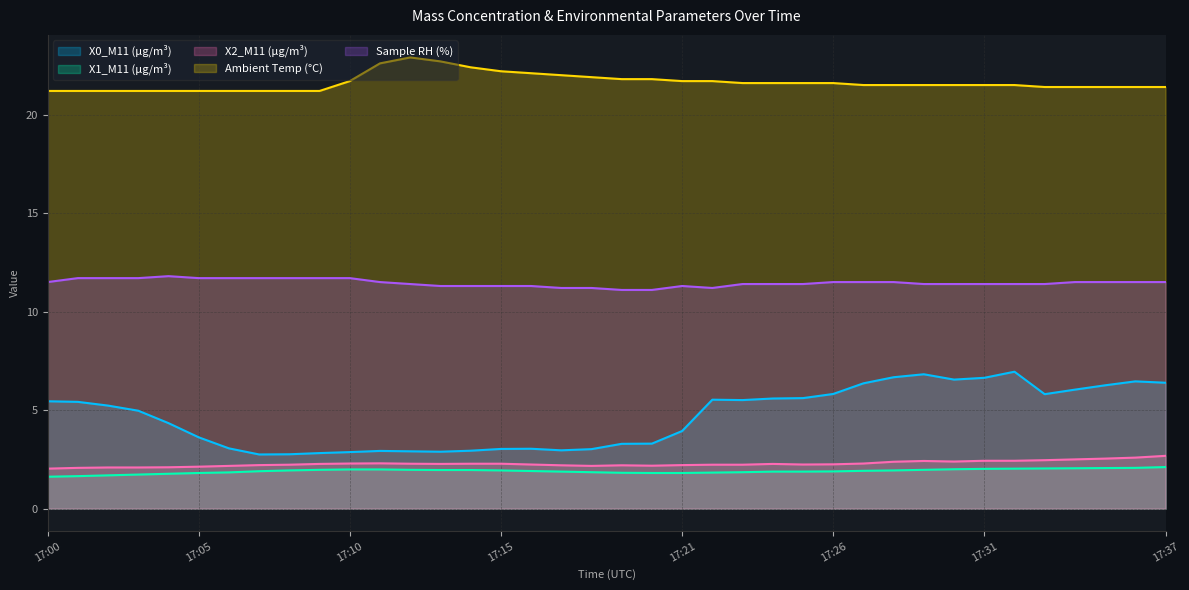

Which label corresponds to the largest value in the chart?

17:12